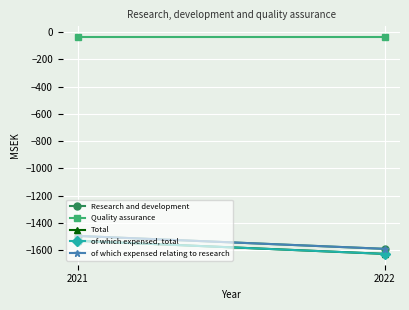

Which label corresponds to the smallest value in the chart?

2022